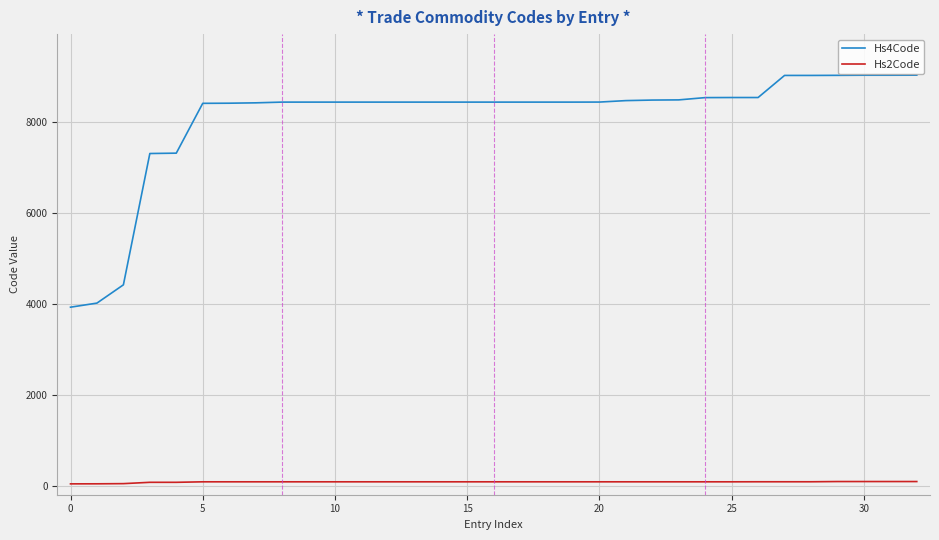

Which series has the largest range (max minus min)?

Hs4Code